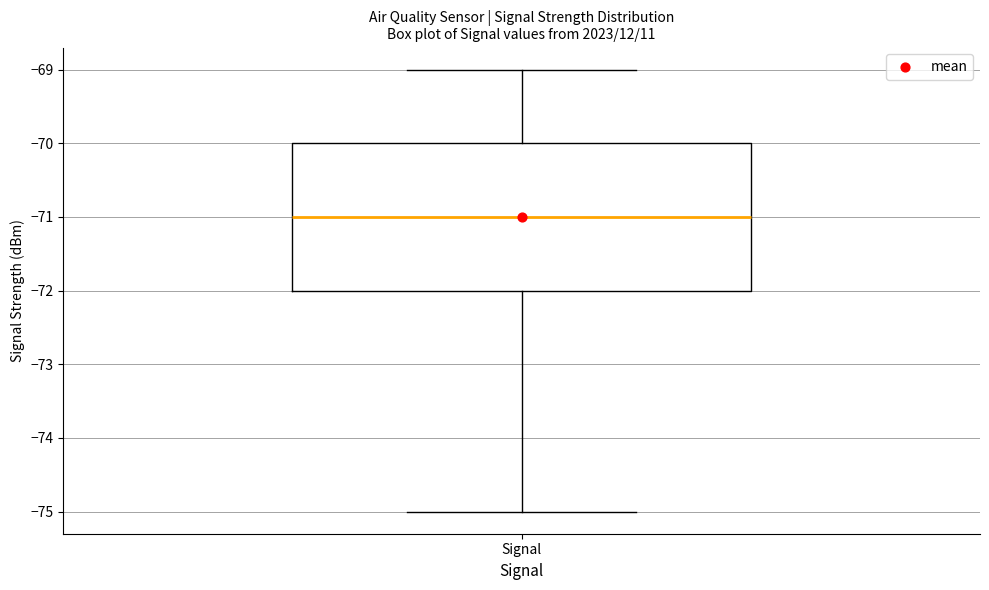

Where does the median line of the box for Signal sit on the y-axis? The values are not printed on the chart, so give them approximately, as read against the axis.

-71